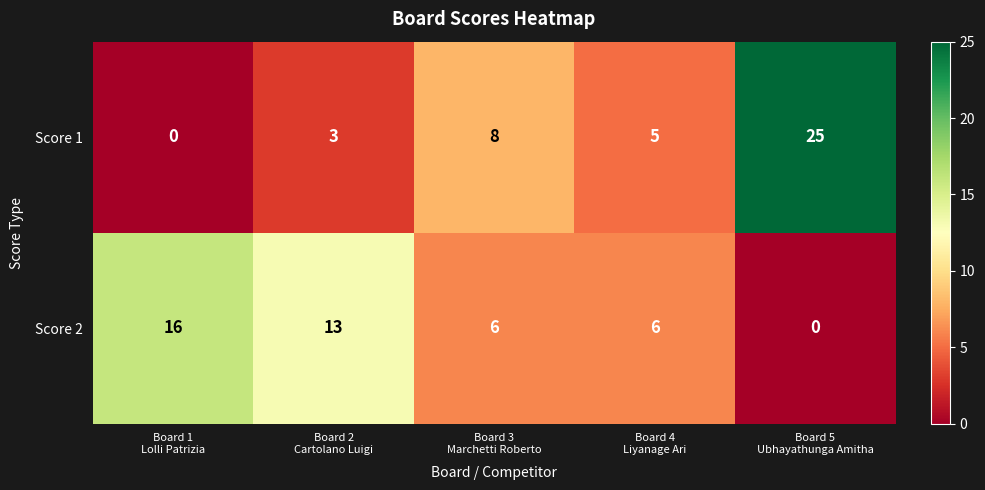

What is the difference between the maximum and minimum values in the Score 1 series?

25